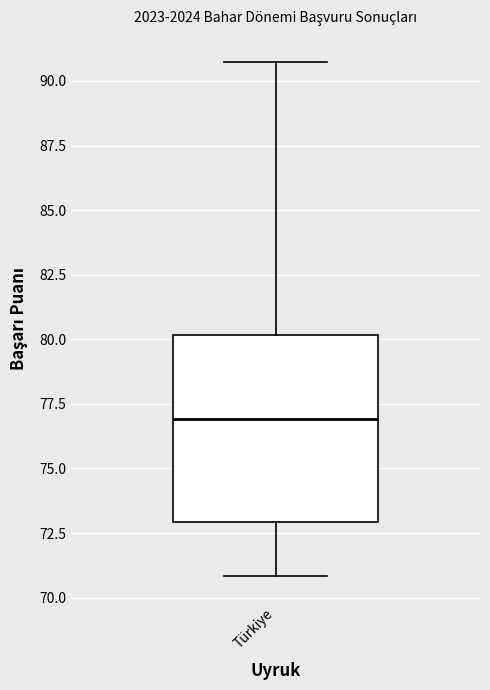

Where is the upper edge of the box for Türkiye on the y-axis? The values are not printed on the chart, so give them approximately, as read against the axis.

80